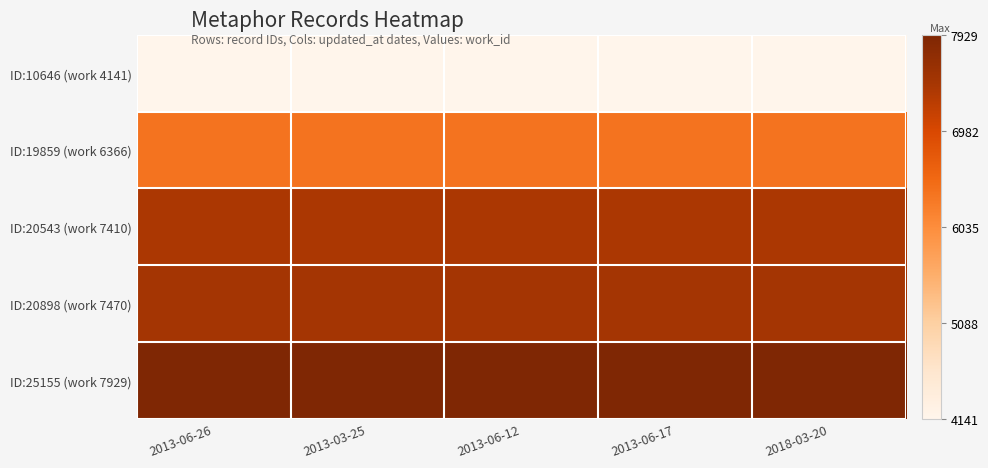

What is the total value across all series at 2013-06-12?

33316